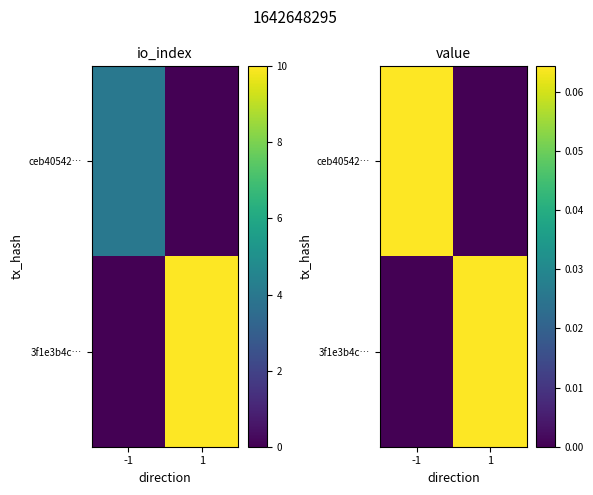

Is the value of 3f1e3b4c… at 1 greater than the value of ceb40542… at -1?

No